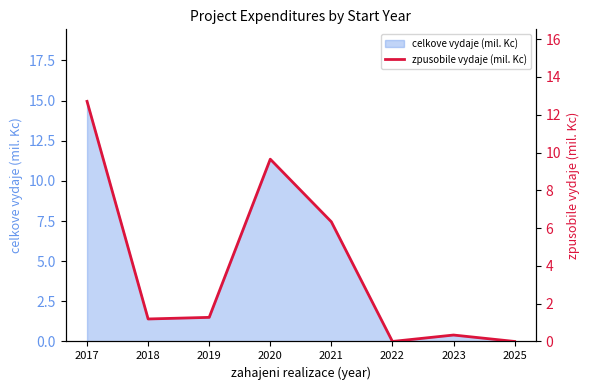

Which category has the highest value in the celkove vydaje (mil. Kc) series?

2017